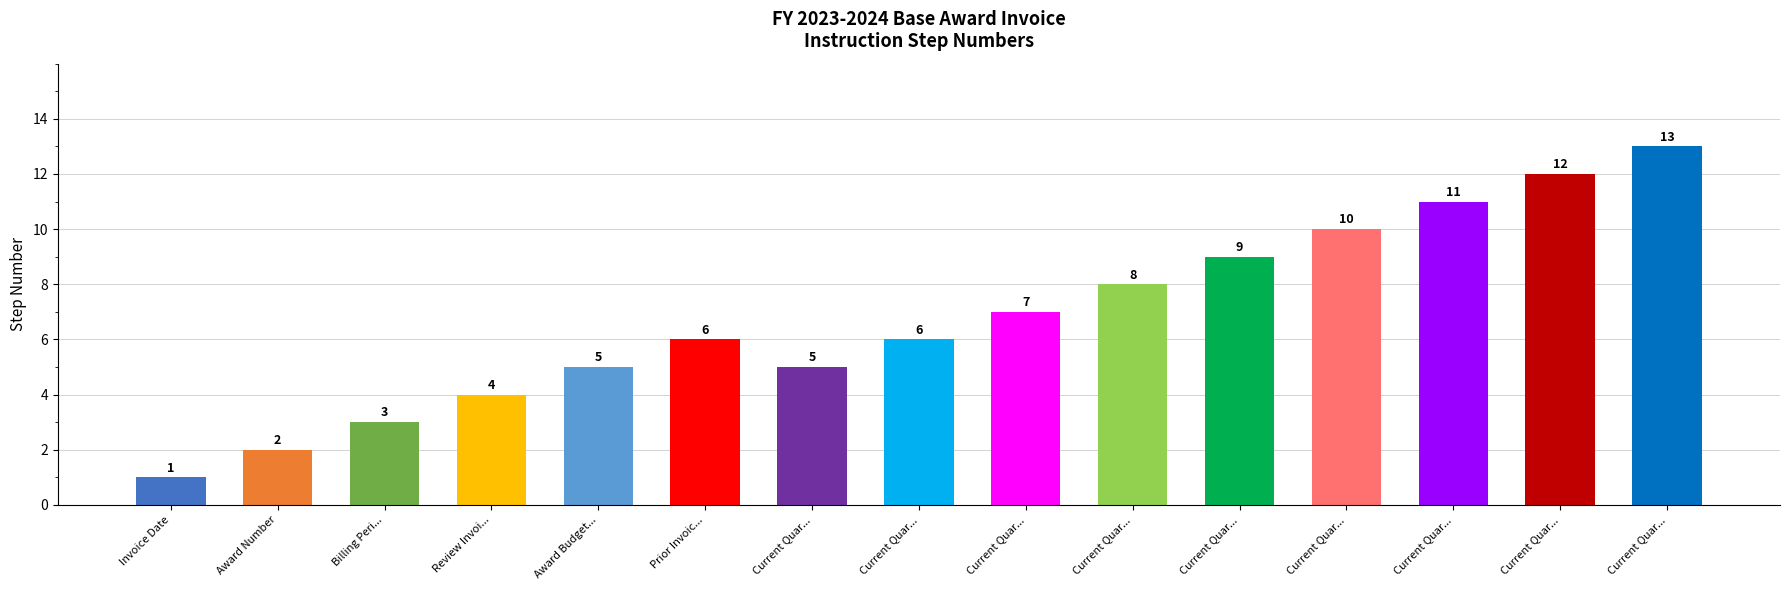

At which category does the chart reach its minimum across all series?

Invoice Date